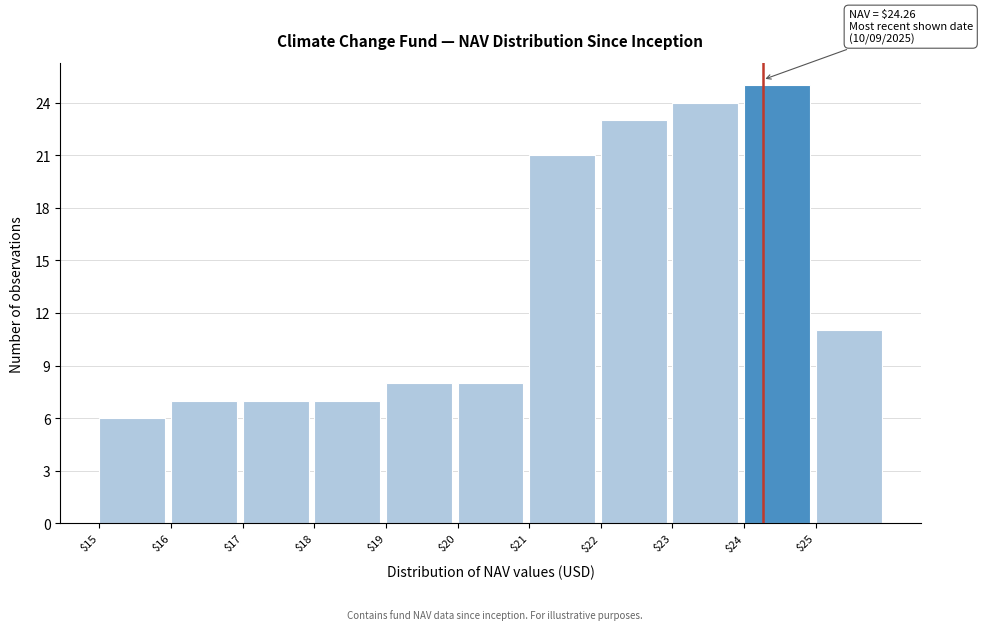

Which range on the x-axis has the tallest bar?

24 to 25